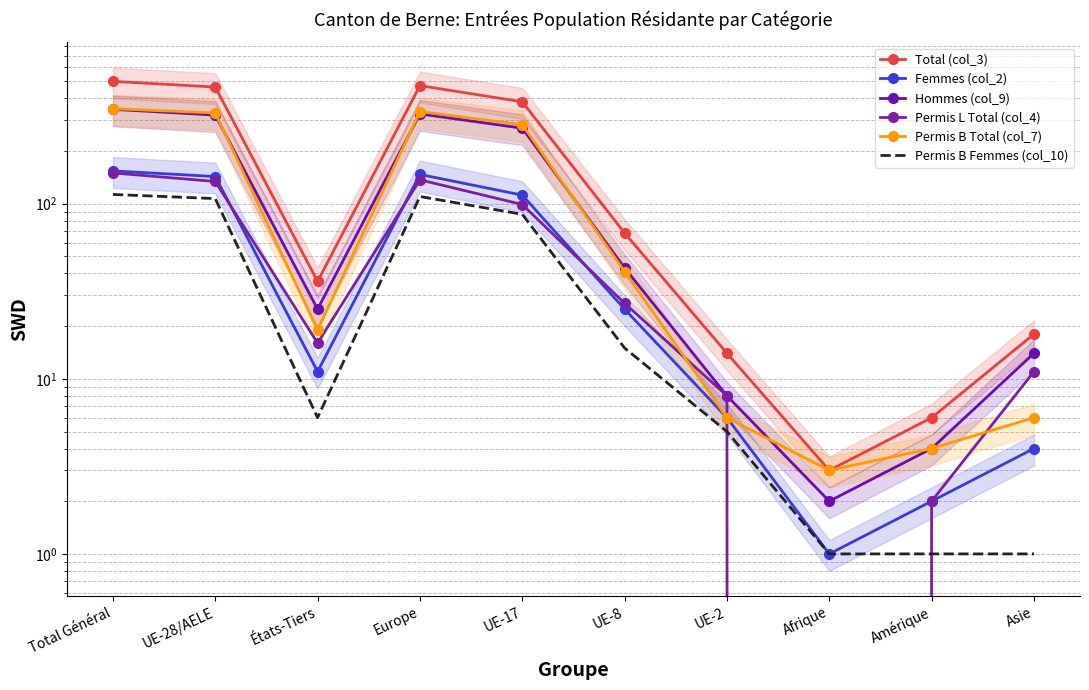

Is it true that Permis B Femmes (col_10) equals 8 at États-Tiers?

False